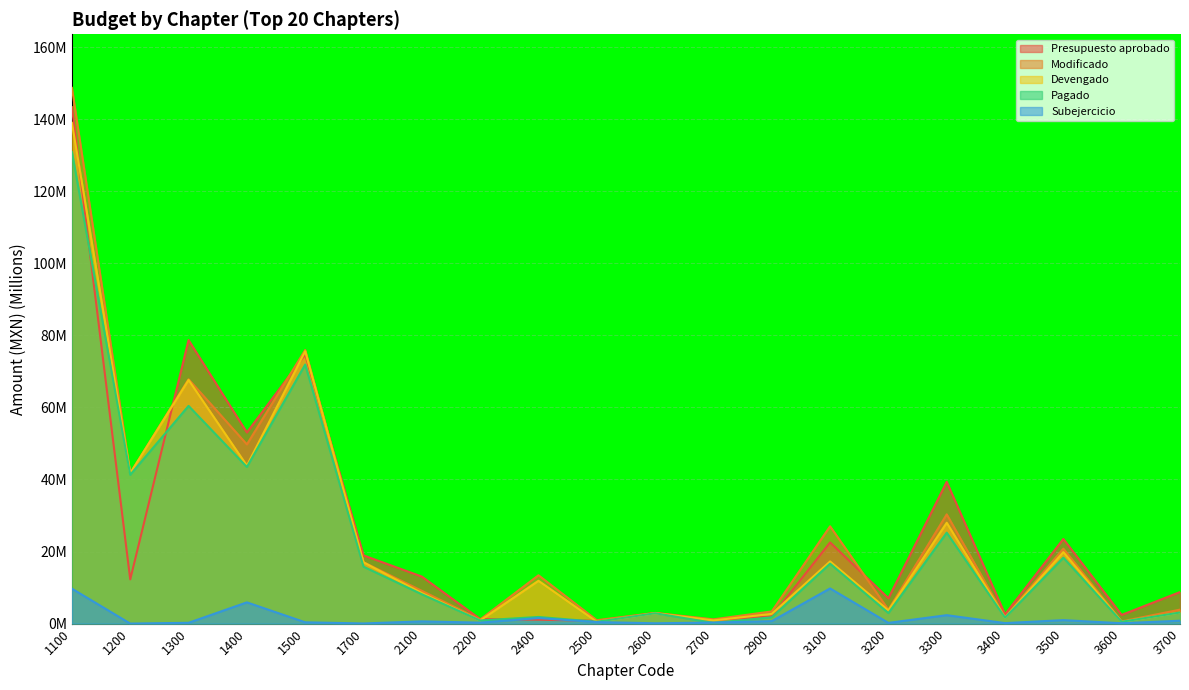

What is the value of the Pagado point at the 4th from the left?

43.5